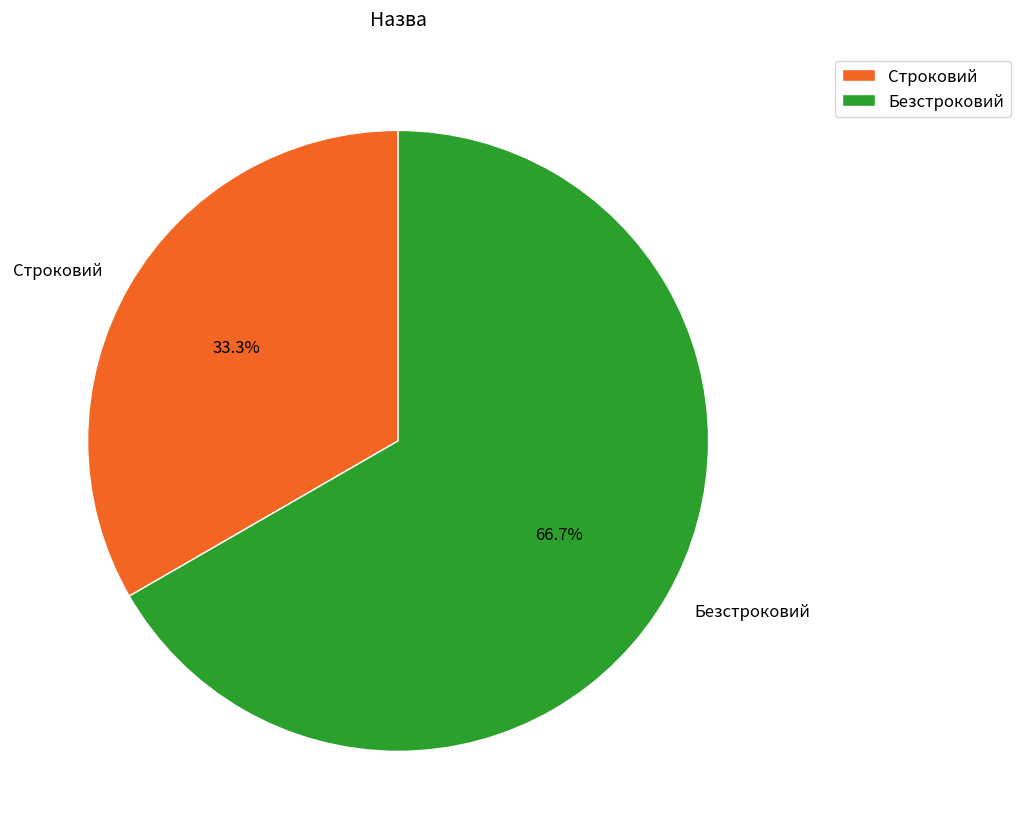

Between Безстроковий and Строковий, which is larger?

Безстроковий